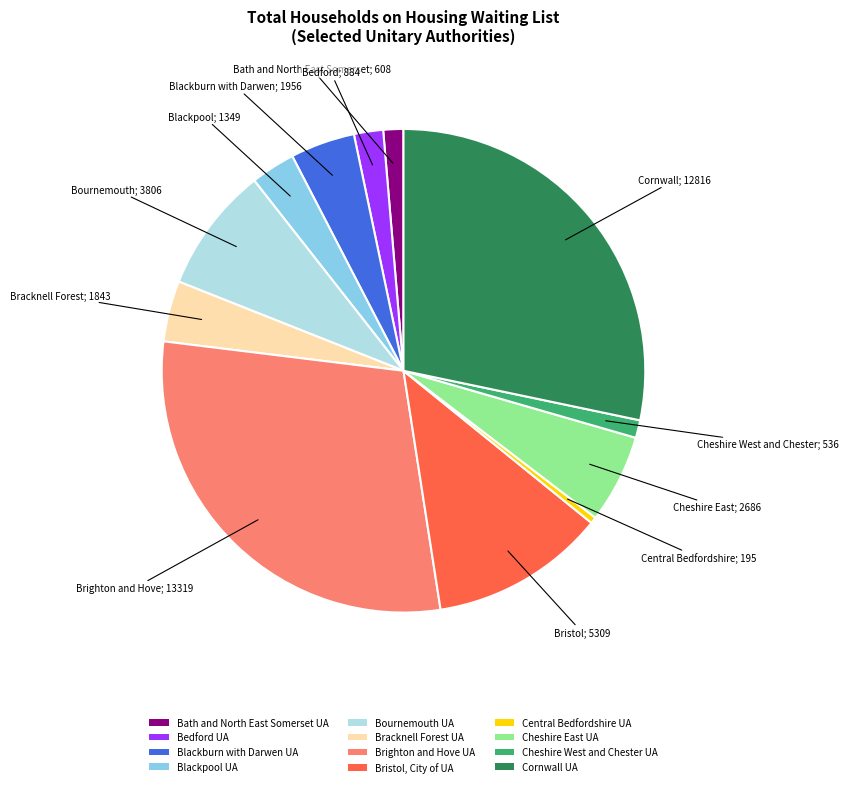

The Cornwall UA slice represents 28% of the pie. True or false?

True